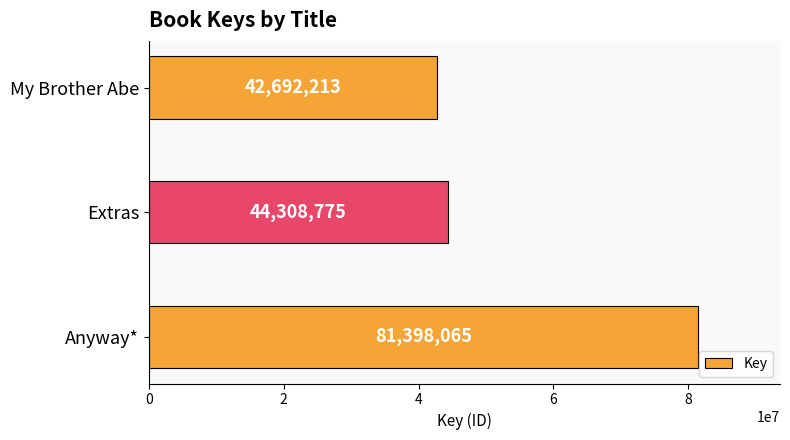

At which label is the value closest to 62045139?

Extras